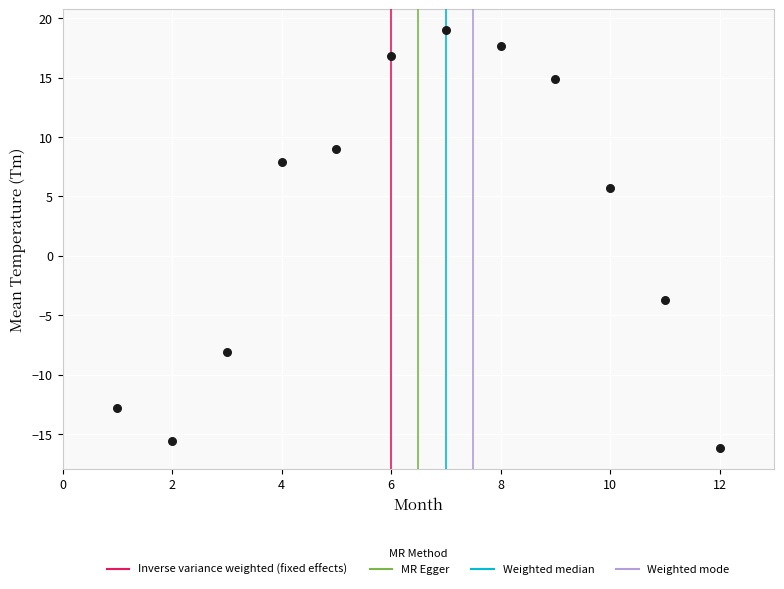

What is the range of Y values (max minus min)?

35.2